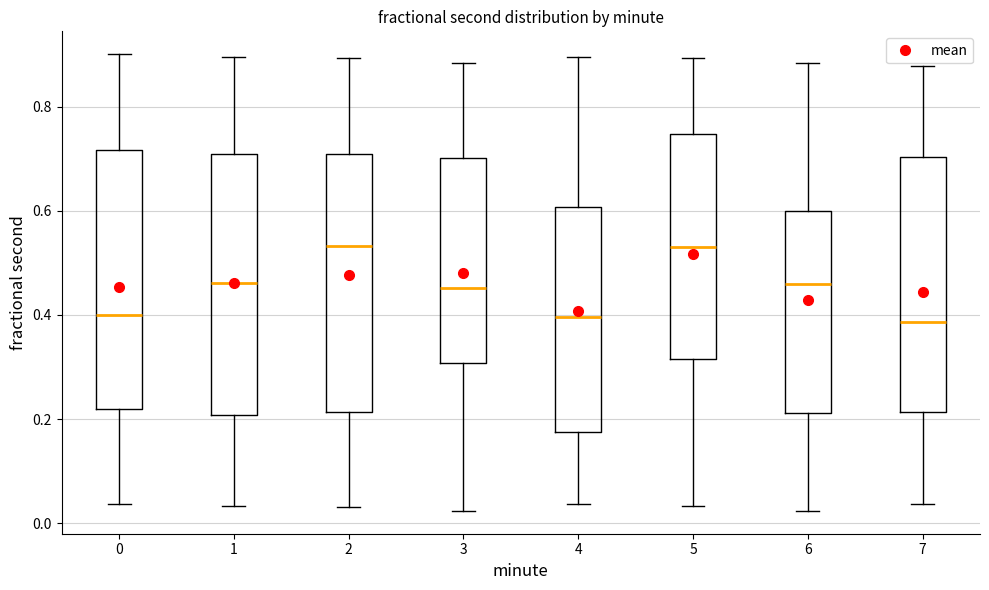

Reading left to right, read every box against the y-axis: the position of its median line, the range the box covers, and the ends of its whiskers. The values are not printed on the chart, so give them approximately, as read against the axis.

0: median 0.40, box 0.22 to 0.72, whiskers 0.04 to 0.90
1: median 0.46, box 0.20 to 0.70, whiskers 0.04 to 0.90
2: median 0.54, box 0.22 to 0.70, whiskers 0.04 to 0.90
3: median 0.46, box 0.30 to 0.70, whiskers 0.02 to 0.88
4: median 0.40, box 0.18 to 0.60, whiskers 0.04 to 0.90
5: median 0.52, box 0.32 to 0.74, whiskers 0.04 to 0.90
6: median 0.46, box 0.22 to 0.60, whiskers 0.02 to 0.88
7: median 0.38, box 0.22 to 0.70, whiskers 0.04 to 0.88